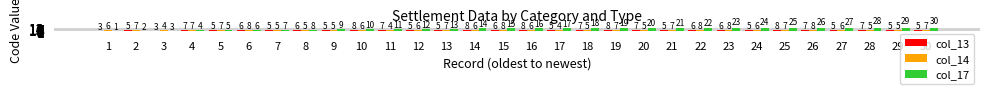

Between 12 and 26, which series saw the biggest shift?

col_17